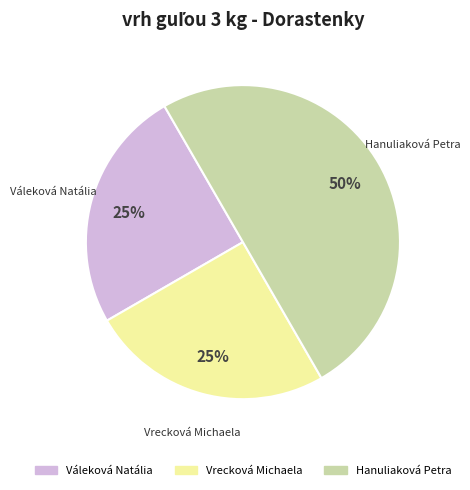

True or false: Váleková Natália accounts for 34% of the total.

False